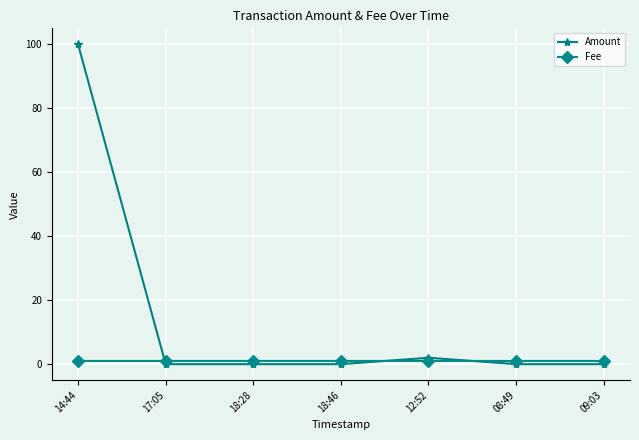

List the series in order of their peak value, lowest first.

Fee, Amount